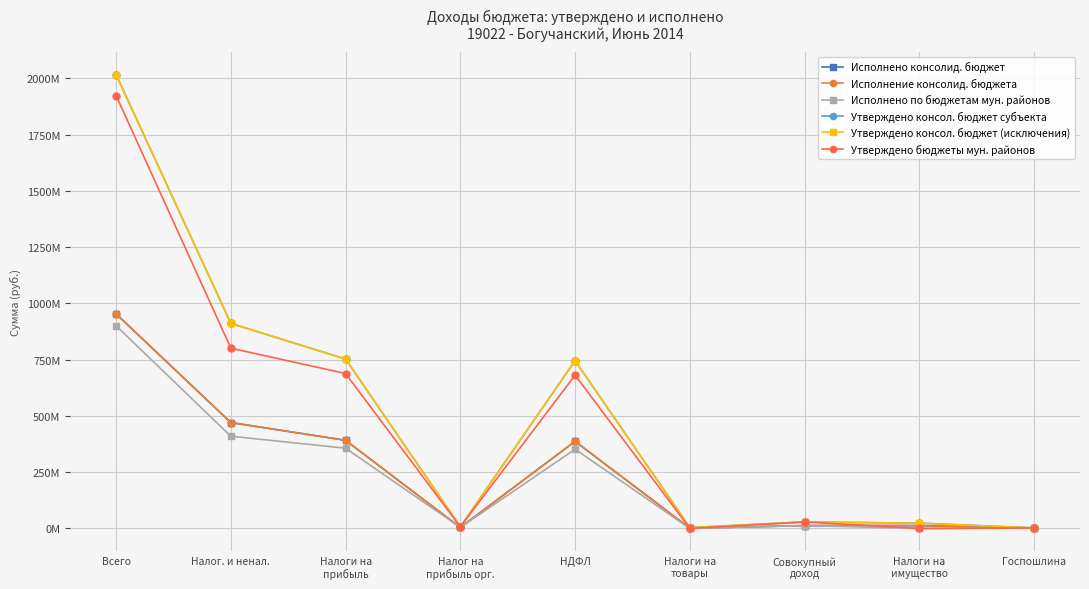

What is the label of the 1st point from the right?

Госпошлина